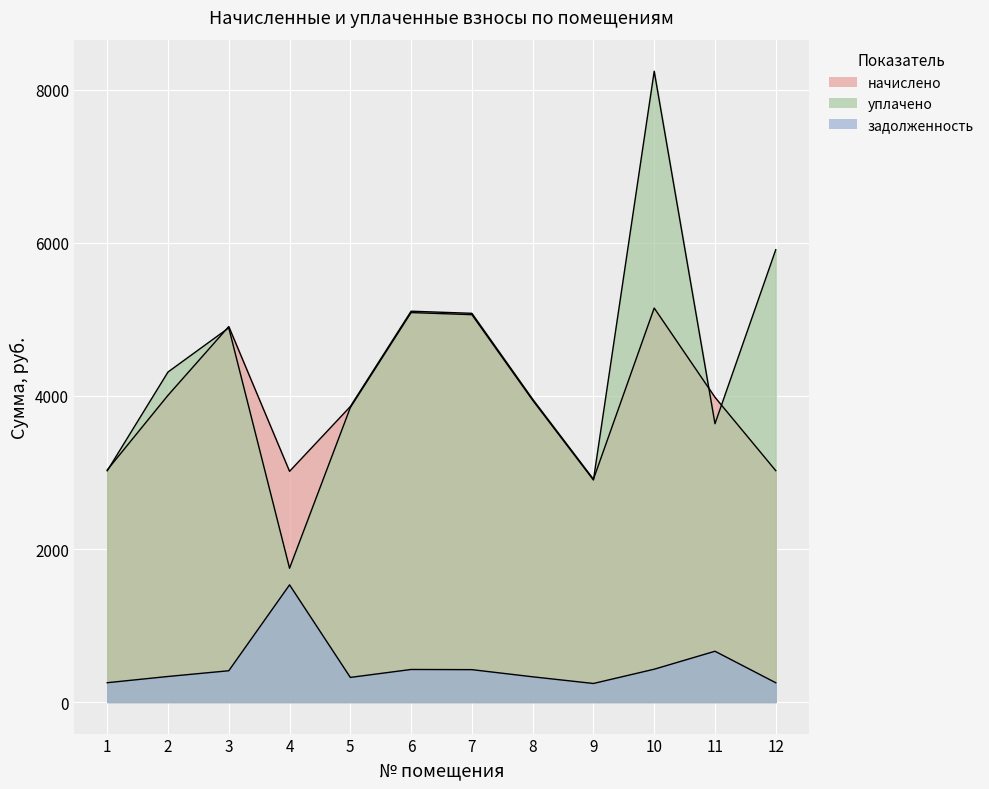

Where is the first local minimum for задолженность?

5